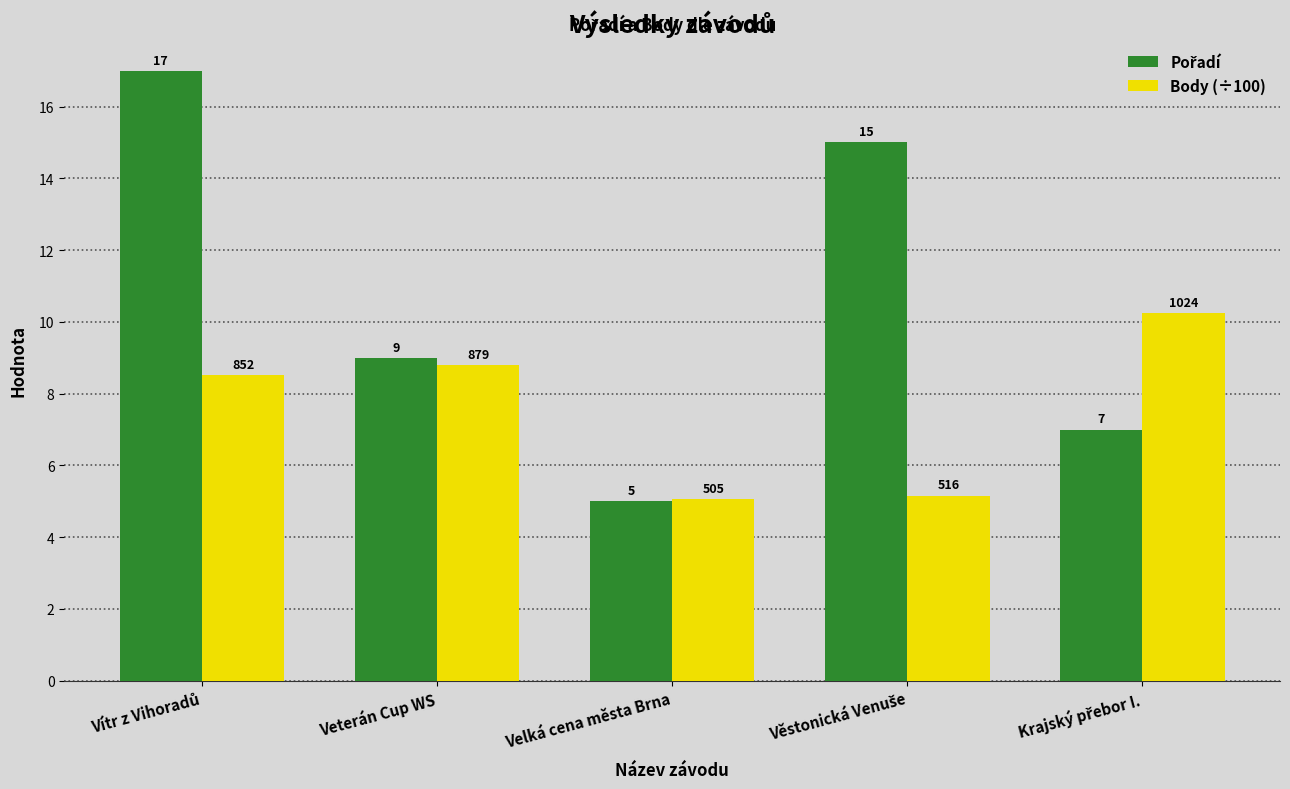

What is the minimum value shown in the chart?

5.0